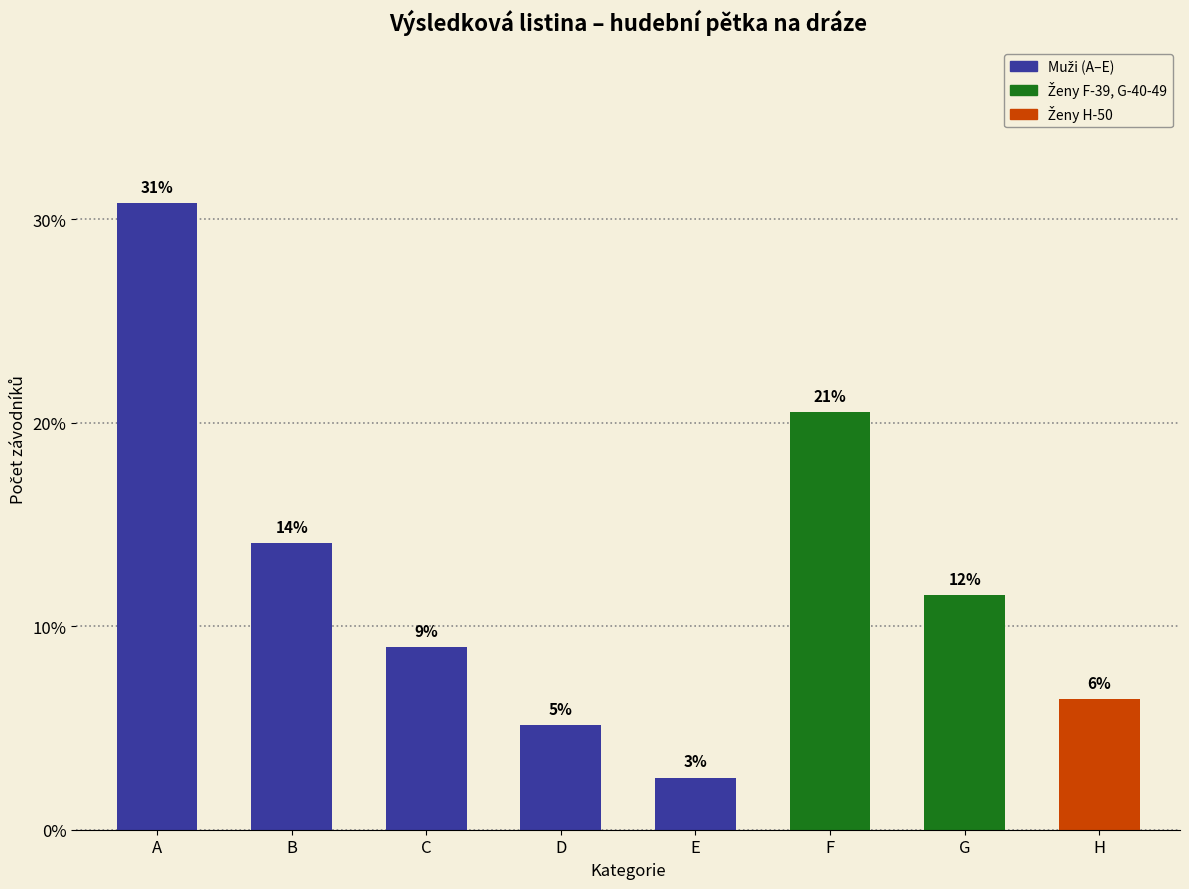

Does the chart contain any negative values?

No